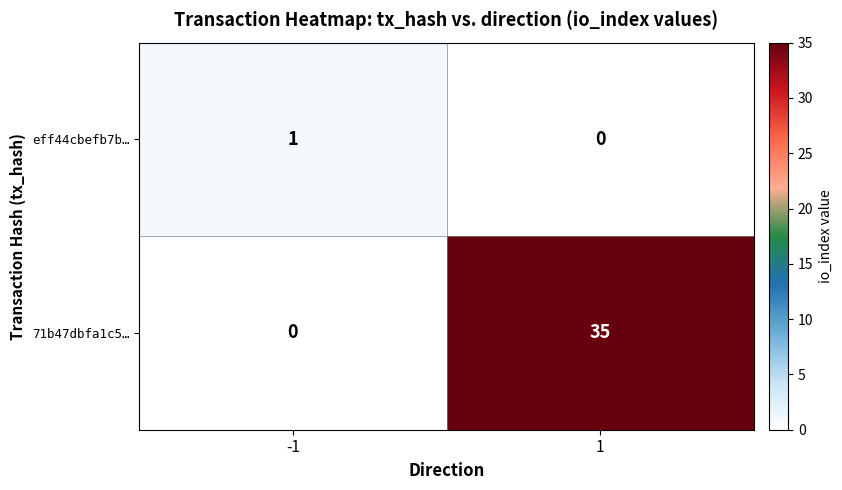

What value does the 71b47dbfa1c5… series have at 1, to the nearest 10?

40